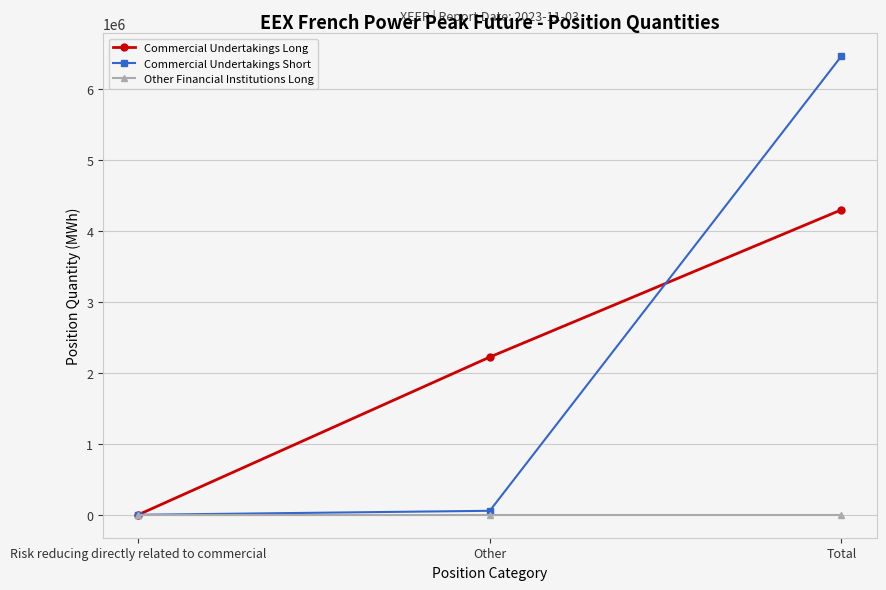

Count the number of data series in this chart.

3